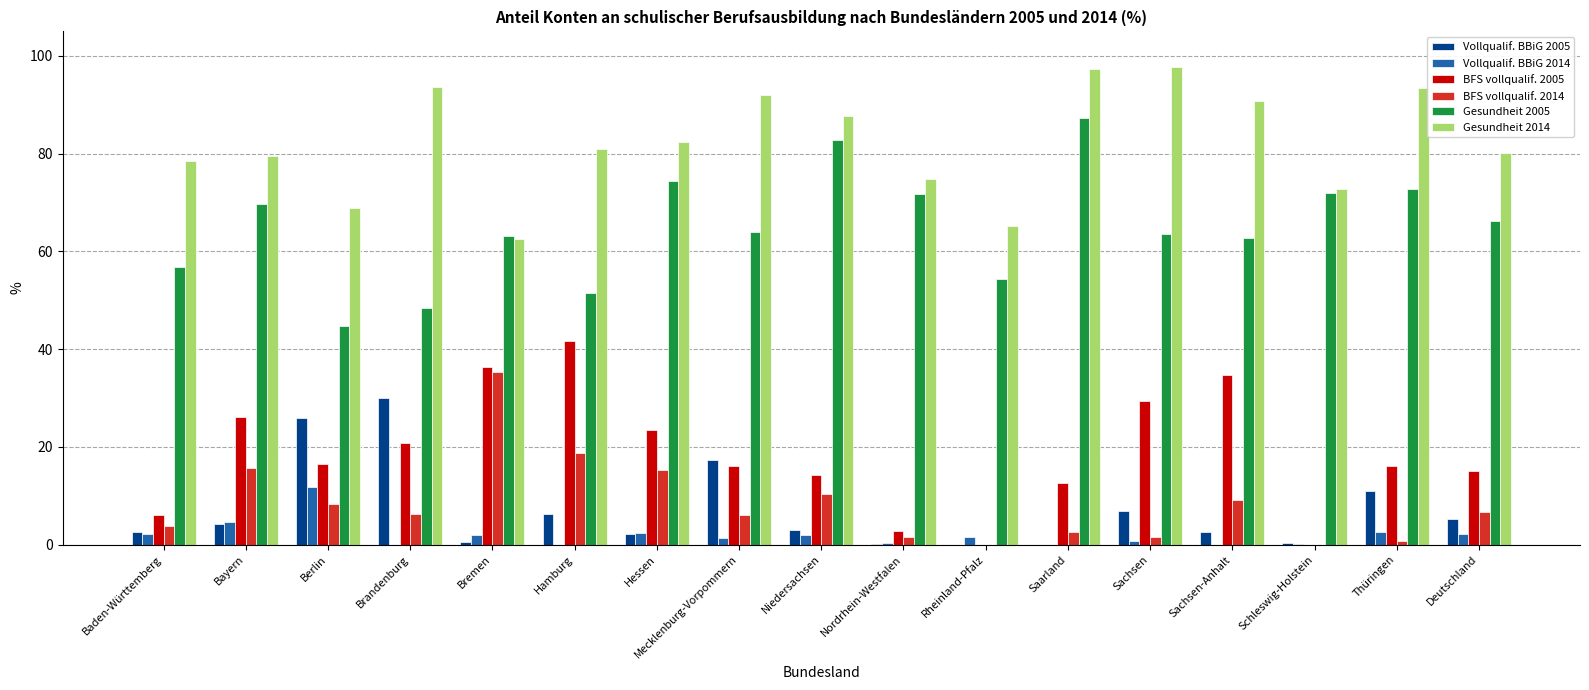

What is the sum of all BFS vollqualif. 2014 values?

142.0